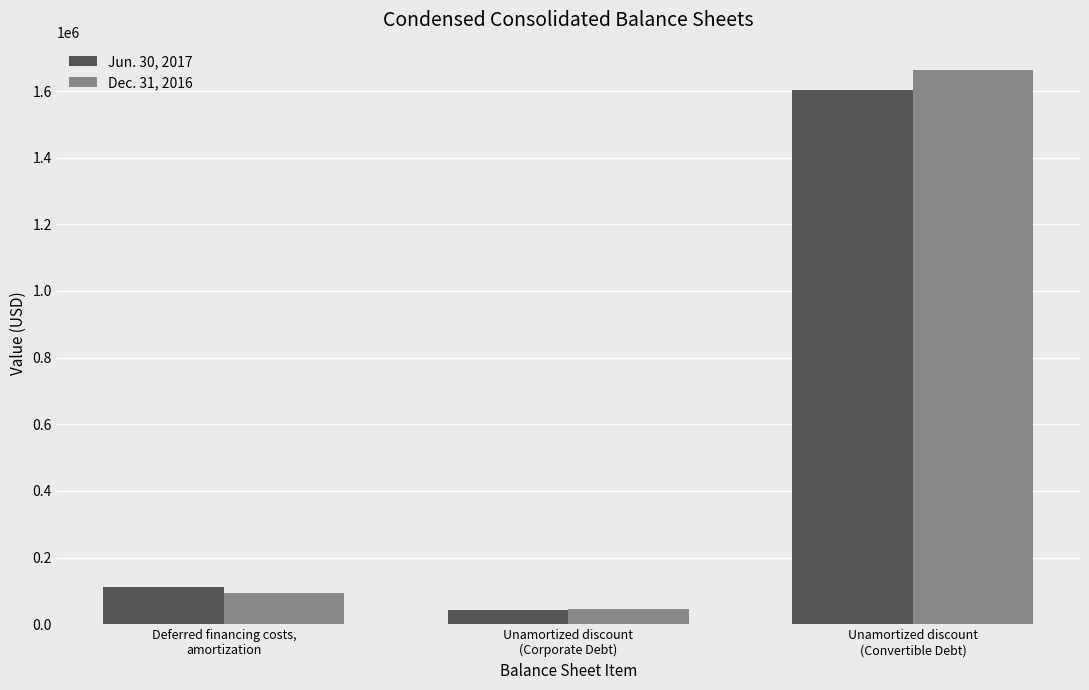

What is the minimum value shown in the chart?

43199